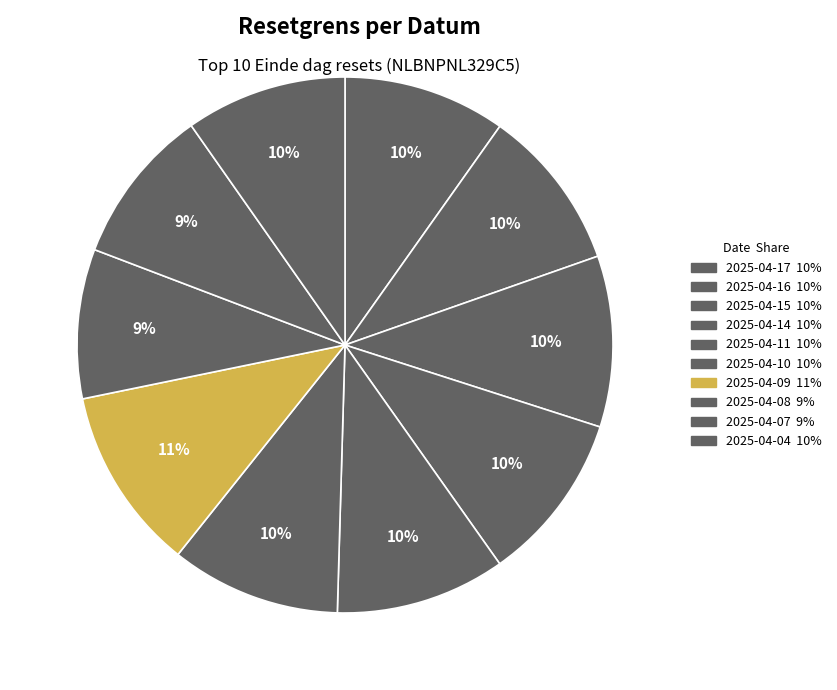

The 2025-04-08 slice represents 9% of the pie. True or false?

True